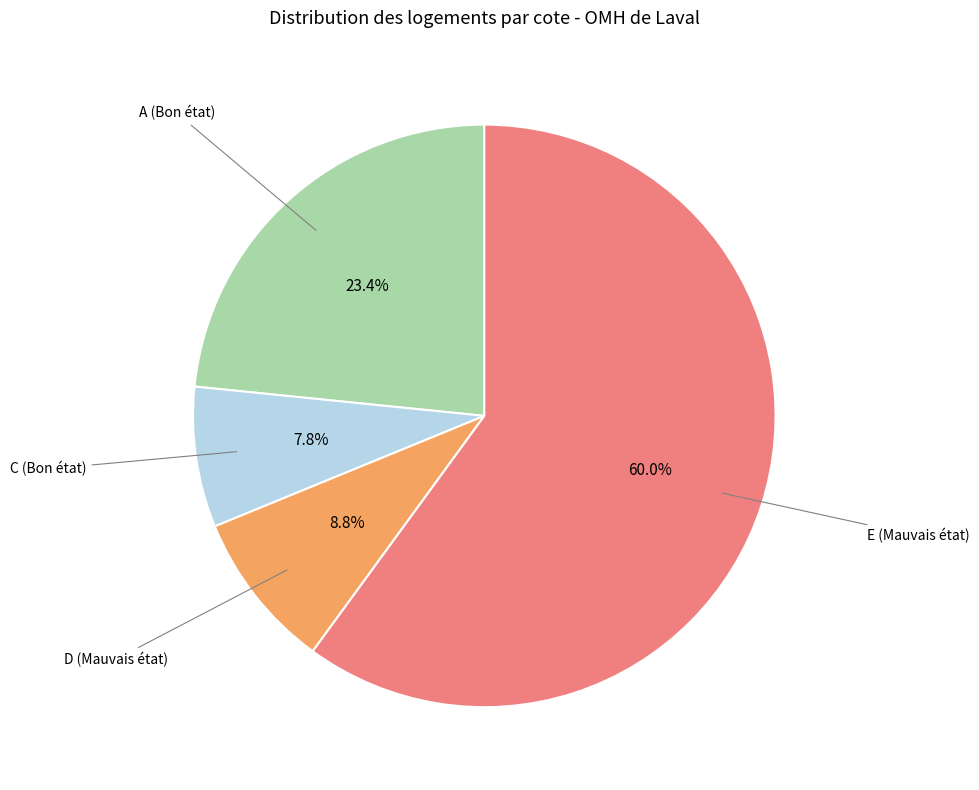

How many slices are in this pie chart?

4